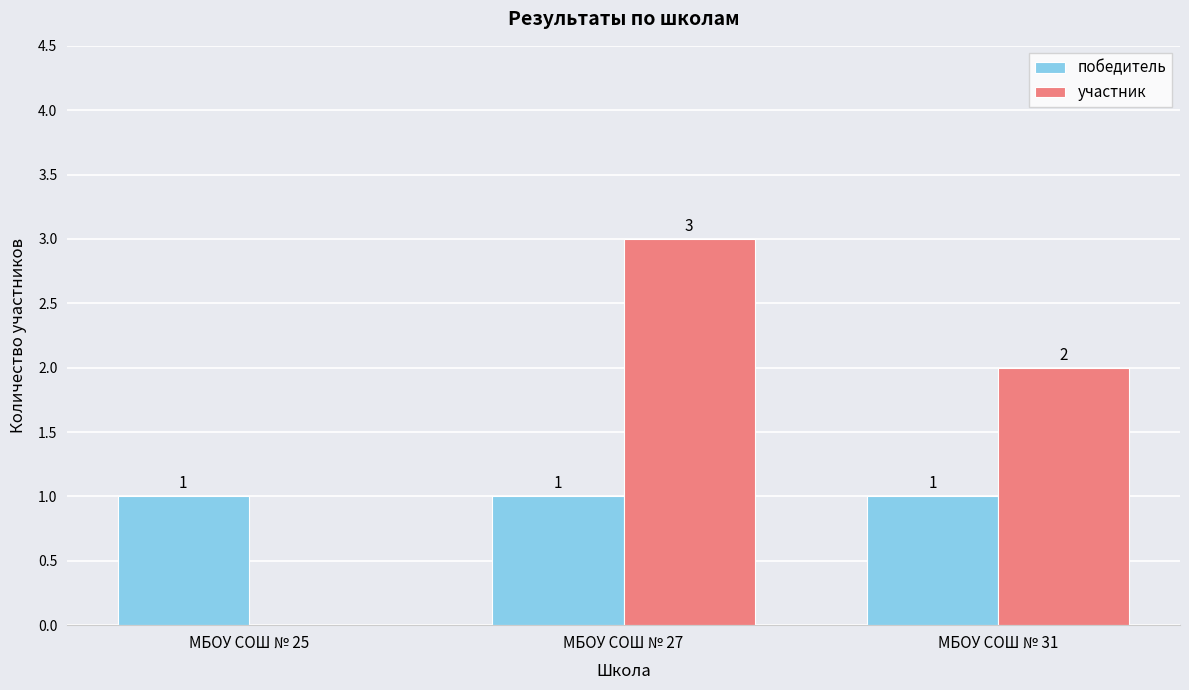

What is the spread (max minus min) of values at МБОУ СОШ № 31?

1